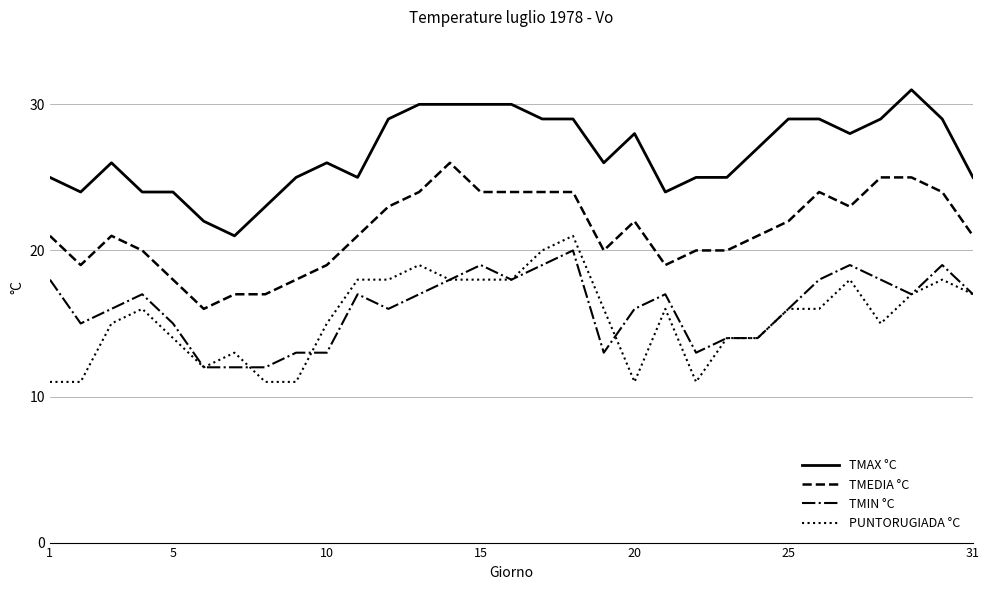

How many TMAX °C values are between 25 and 29?

19